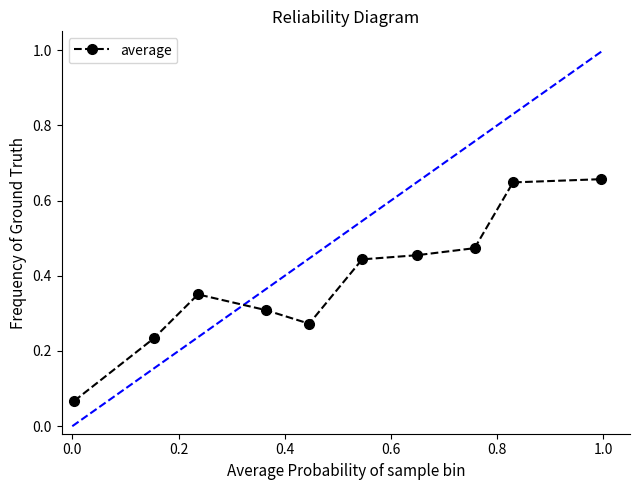

Count the values in the range 0 to 1.

10